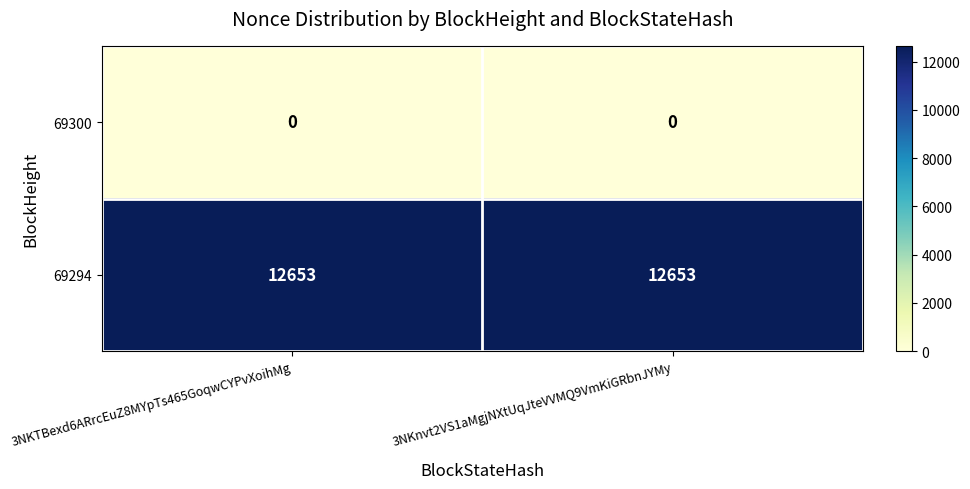

What is the maximum value shown in the chart?

12653